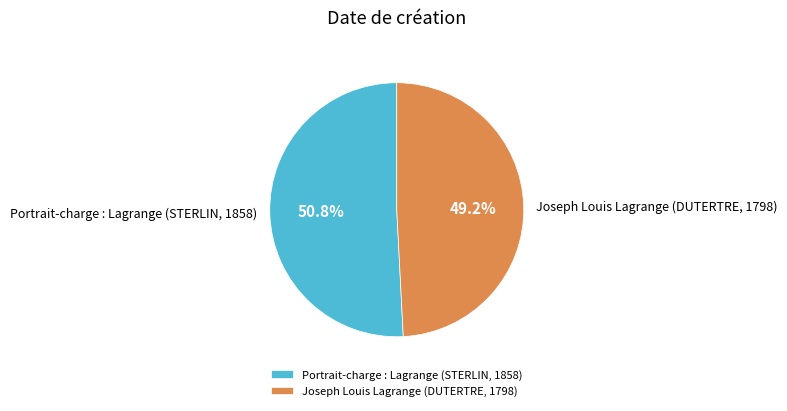

To the nearest percent, what is the average slice percentage?

50%